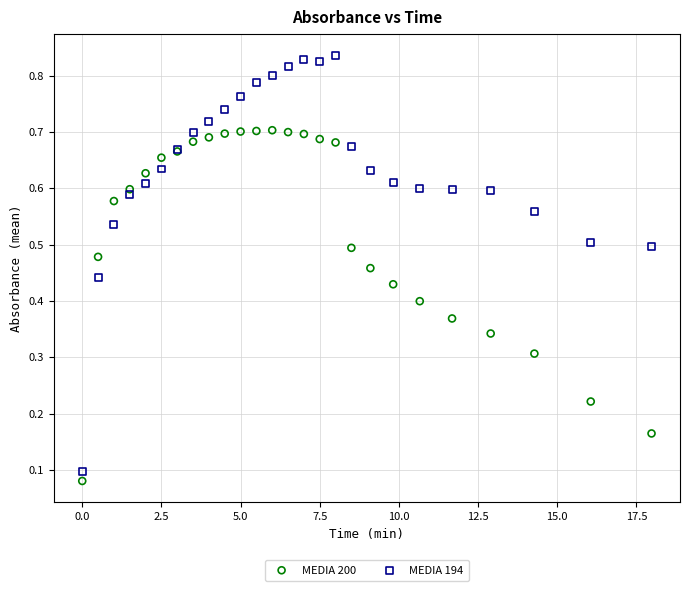

What is the X range (max minus min) for the scatter plot?

18.0